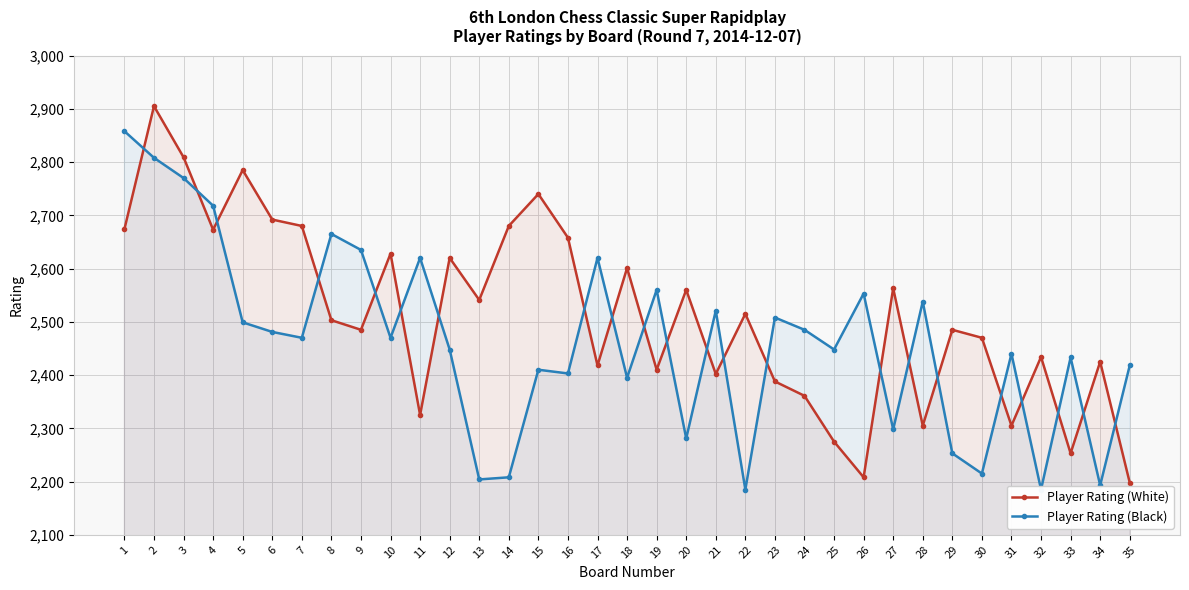

True or false: Player Rating (White) has more than 0 interior local peaks.

True